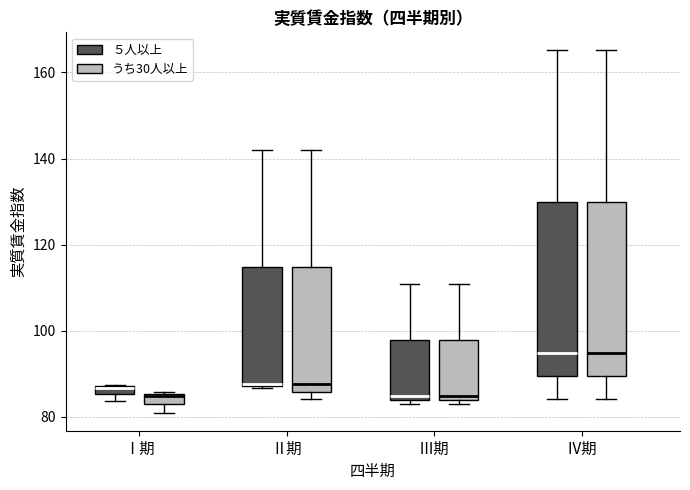

Where is the upper edge of the box for Ⅱ期 (うち30人以上) on the y-axis? The values are not printed on the chart, so give them approximately, as read against the axis.

114